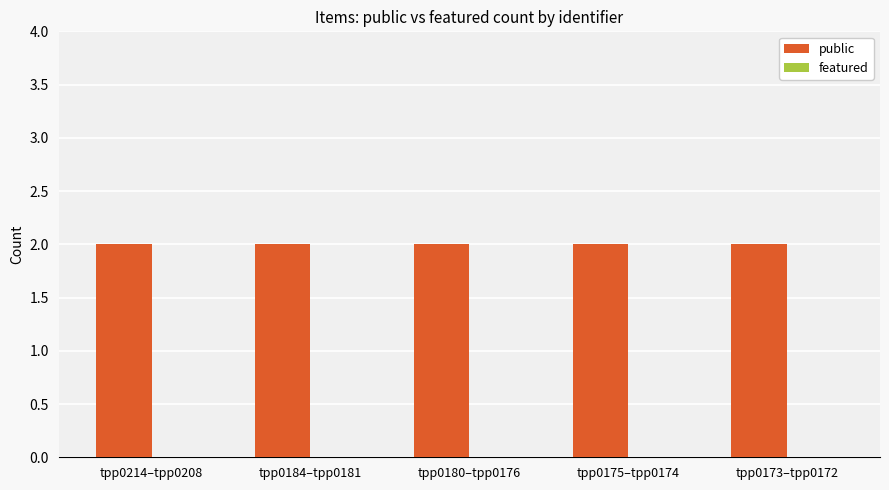

Rank the categories by featured value from highest to lowest.

tpp0214–tpp0208, tpp0184–tpp0181, tpp0180–tpp0176, tpp0175–tpp0174, tpp0173–tpp0172